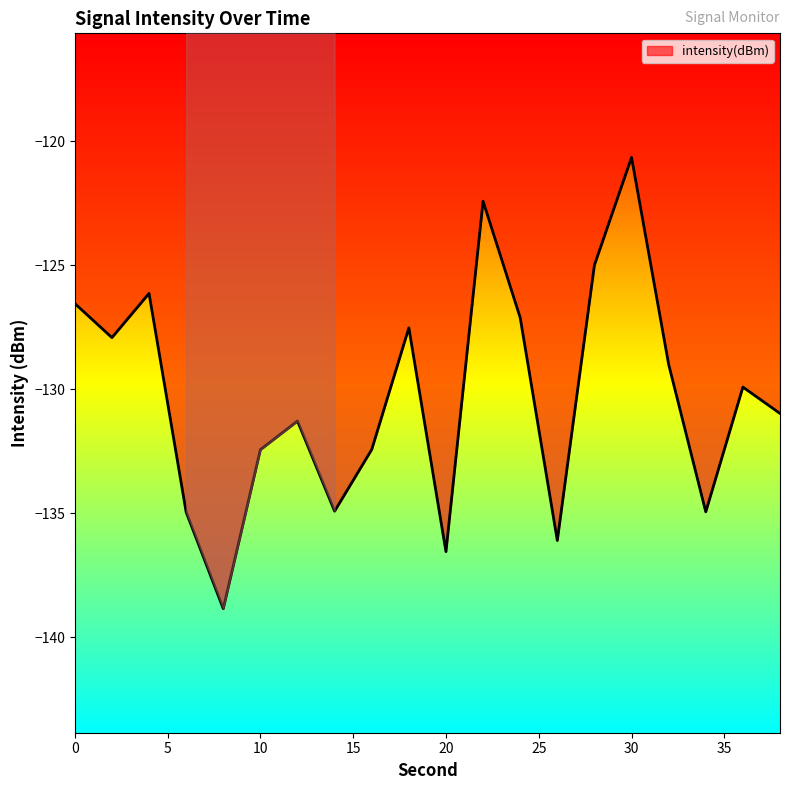

What is the greatest value displayed?

-120.7